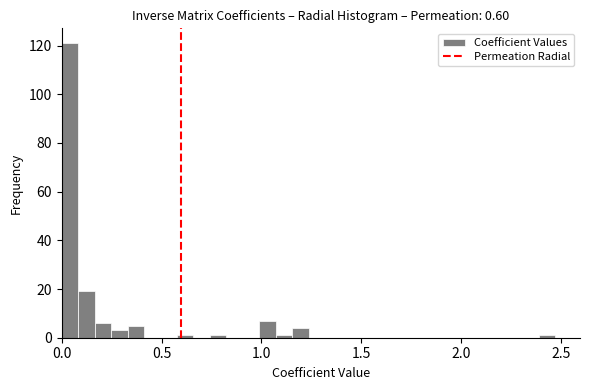

Around what value on the x-axis is the tallest bar? Give the approximate position of its centre, as read against the axis.

0.05